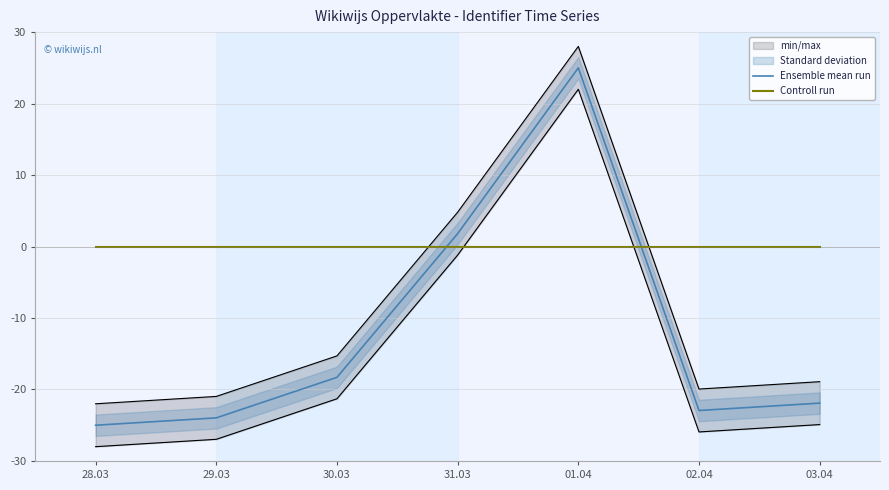

Where is the first local maximum for Ensemble mean run?

01.04